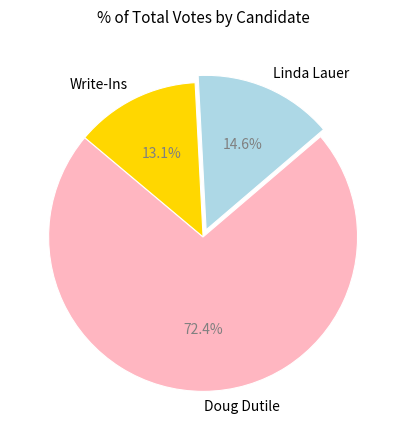

To the nearest percent, what portion does Linda Lauer represent?

15%